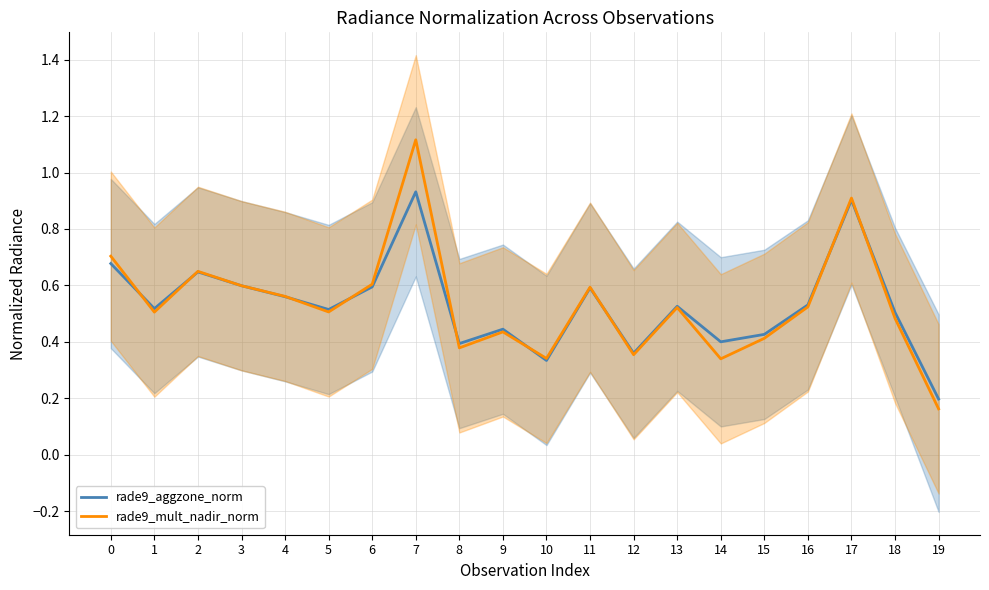

At which label is rade9_mult_nadir_norm closest to 0?

19